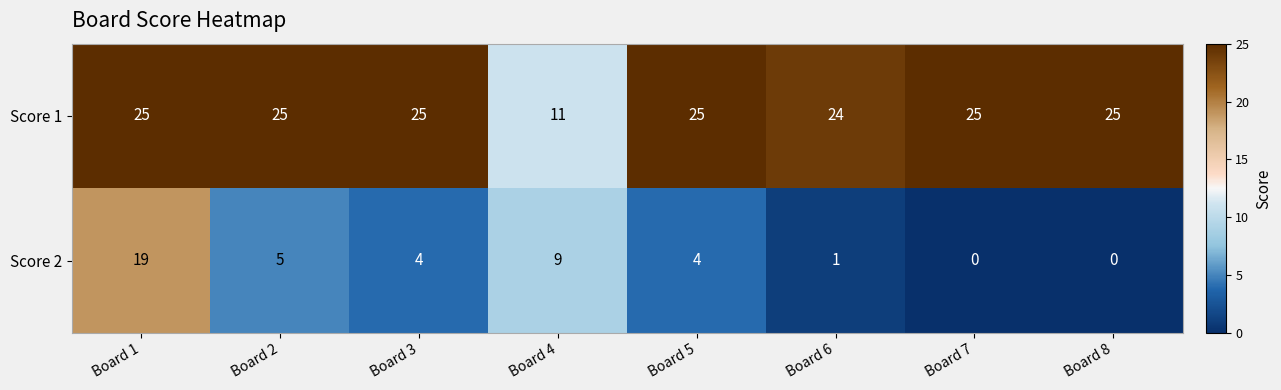

What is the sum of the Score 1 values at Board 5 and Board 1?

50